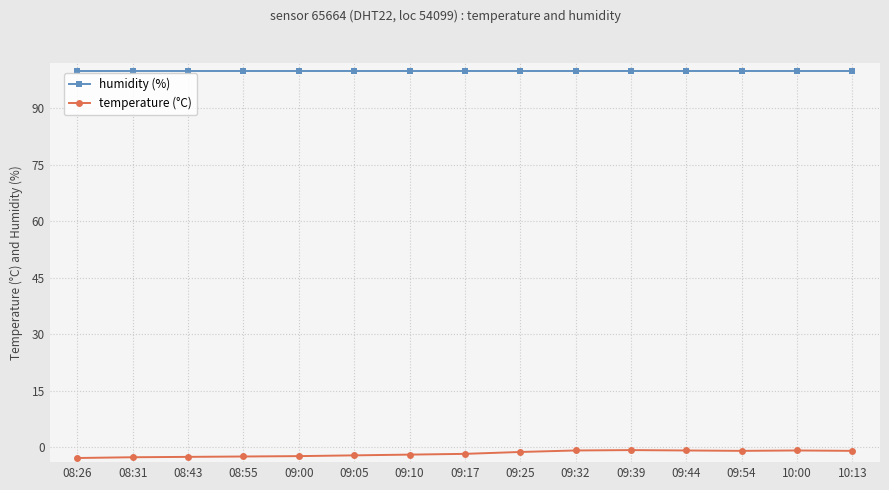

What is the sum of all temperature (°C) values?

-25.9